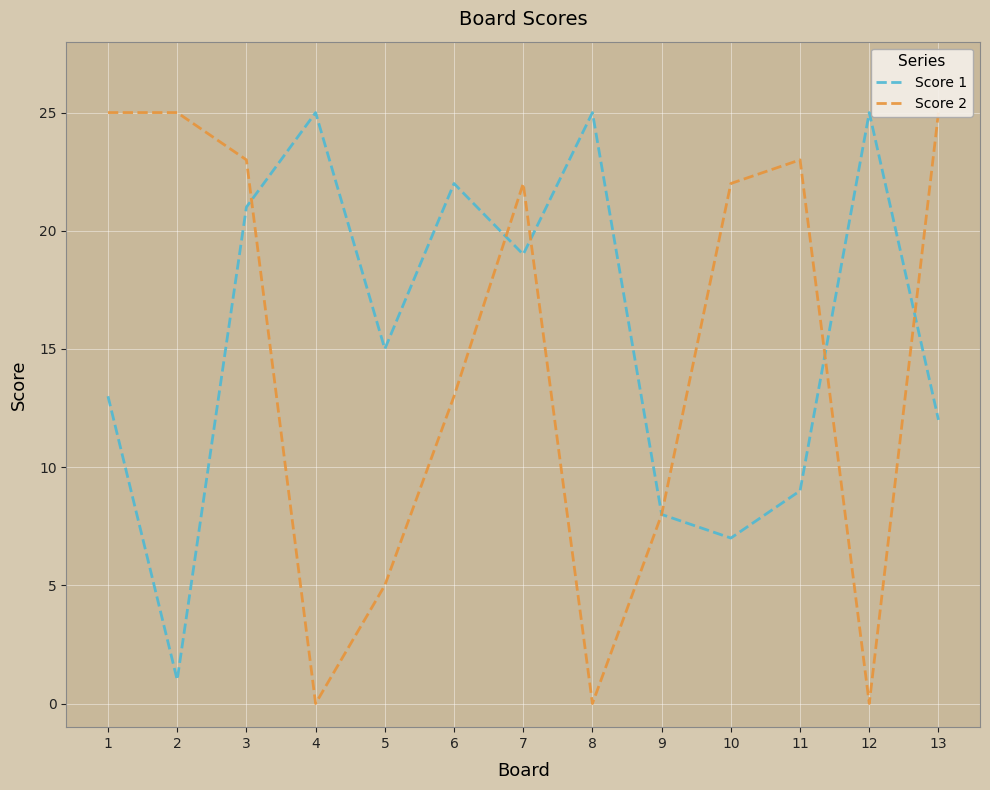

How many data points in Score 2 are above 22?

5